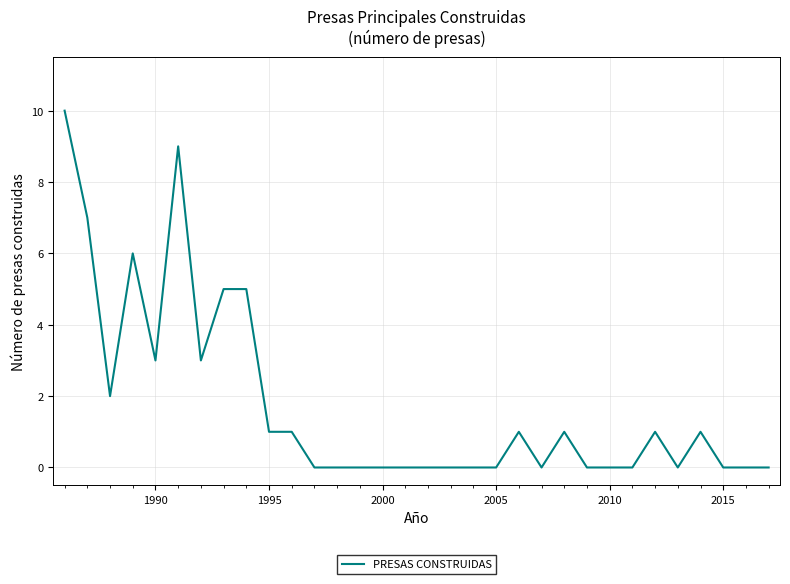

Is this an area chart (filled region under the line)?

No